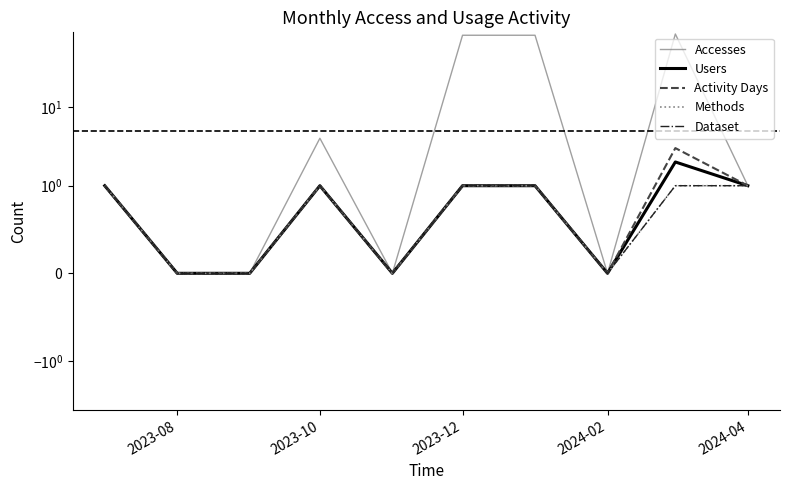

The value of Accesses at 2023-10 is 2. True or false?

False